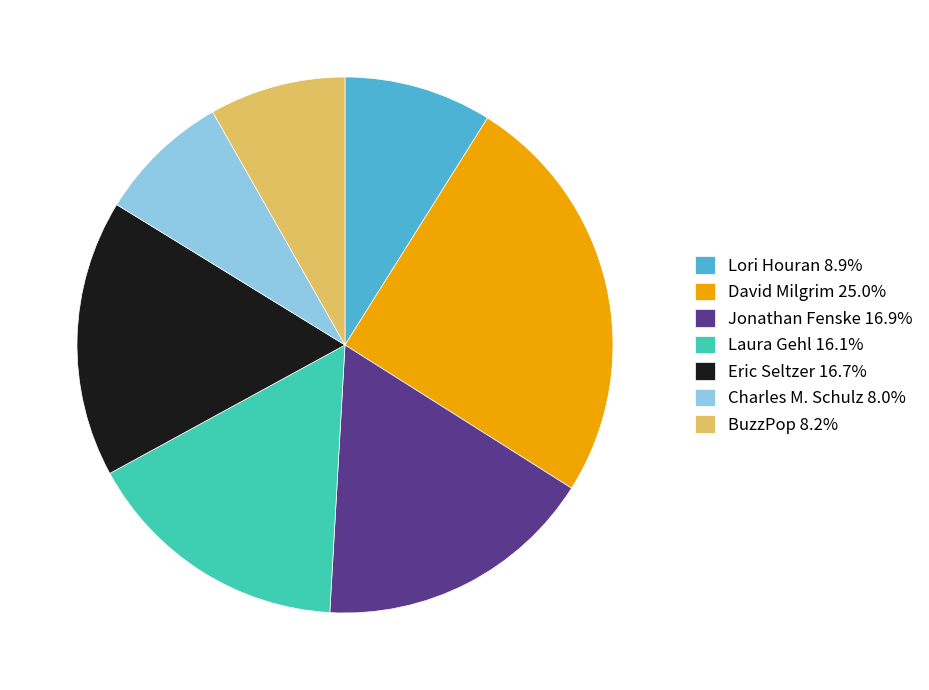

What is the ratio of the value at Lori Houran 8.9% to the value at Eric Seltzer 16.7%?

0.5